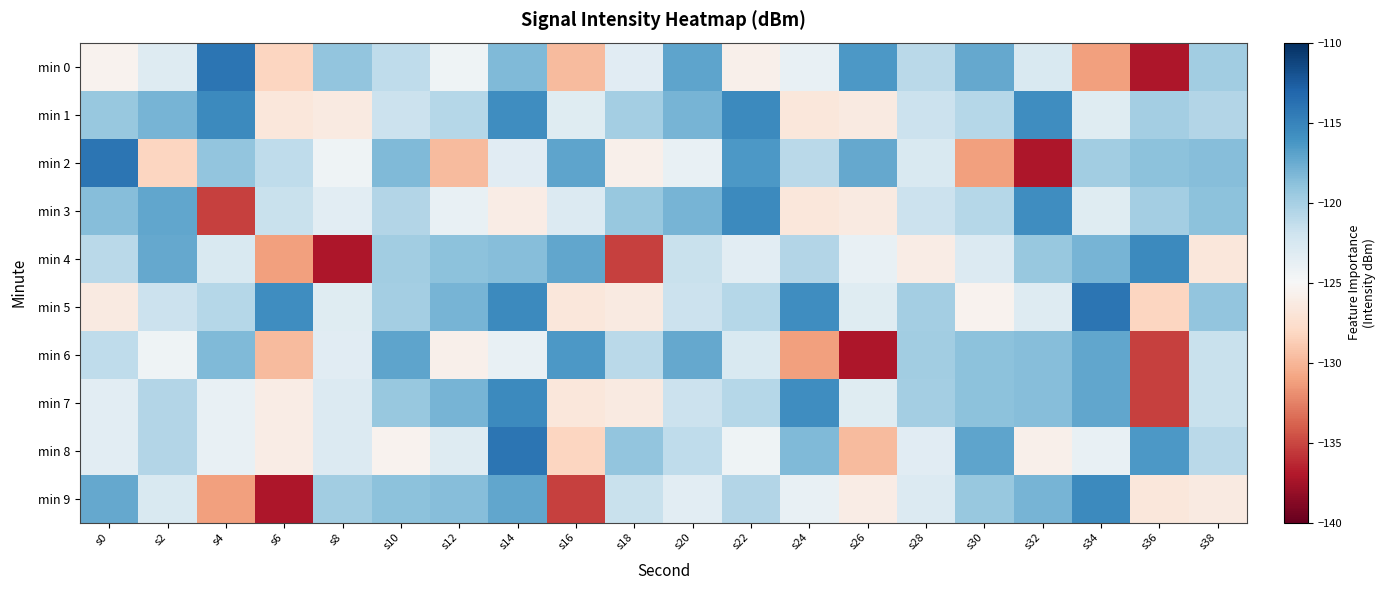

Rank the series by their maximum value, from lowest to highest.

min 6, min 1, min 3, min 4, min 7, min 9, min 0, min 2, min 5, min 8